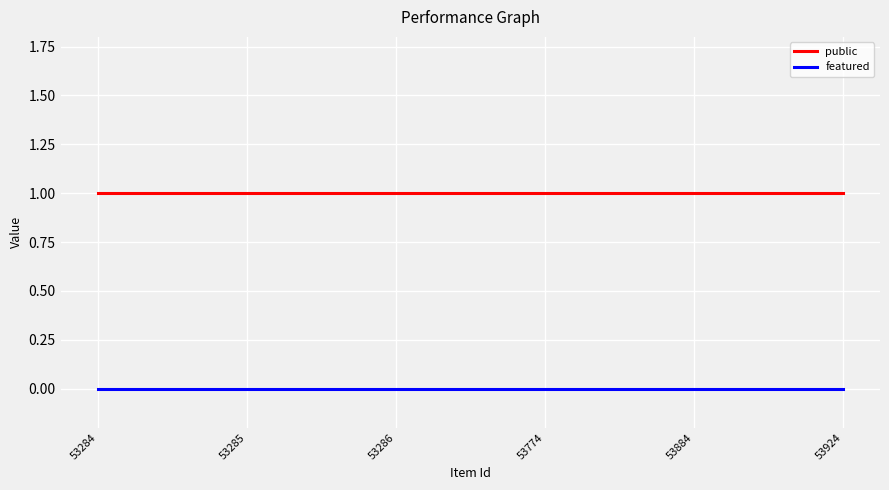

True or false: featured and public intersect in this chart.

False